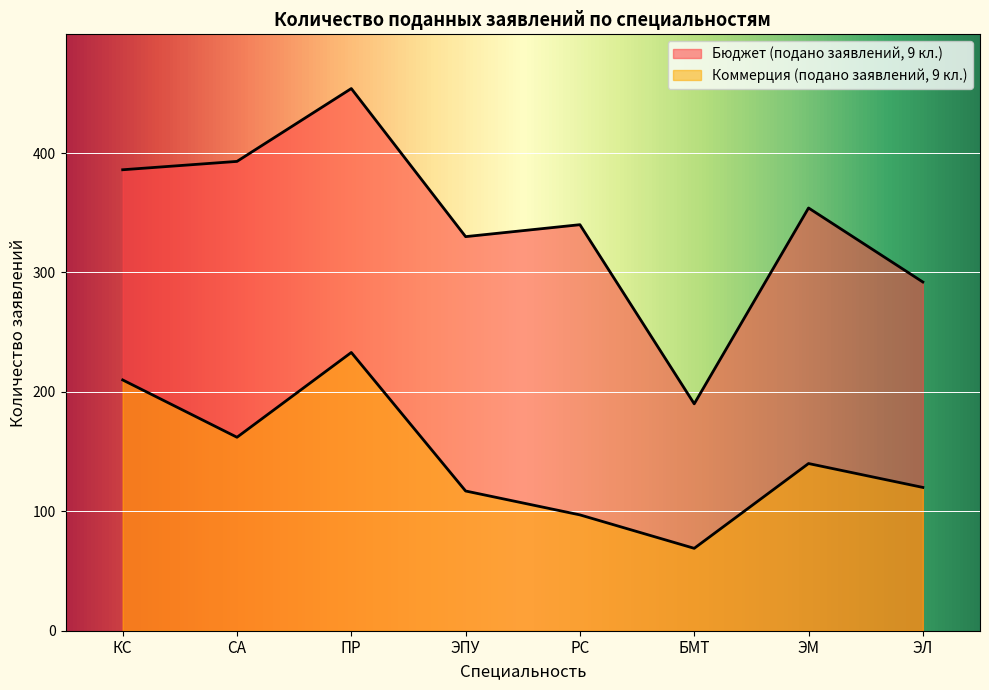

What are all the series names shown in the legend?

Бюджет (подано заявлений, 9 кл.), Коммерция (подано заявлений, 9 кл.)